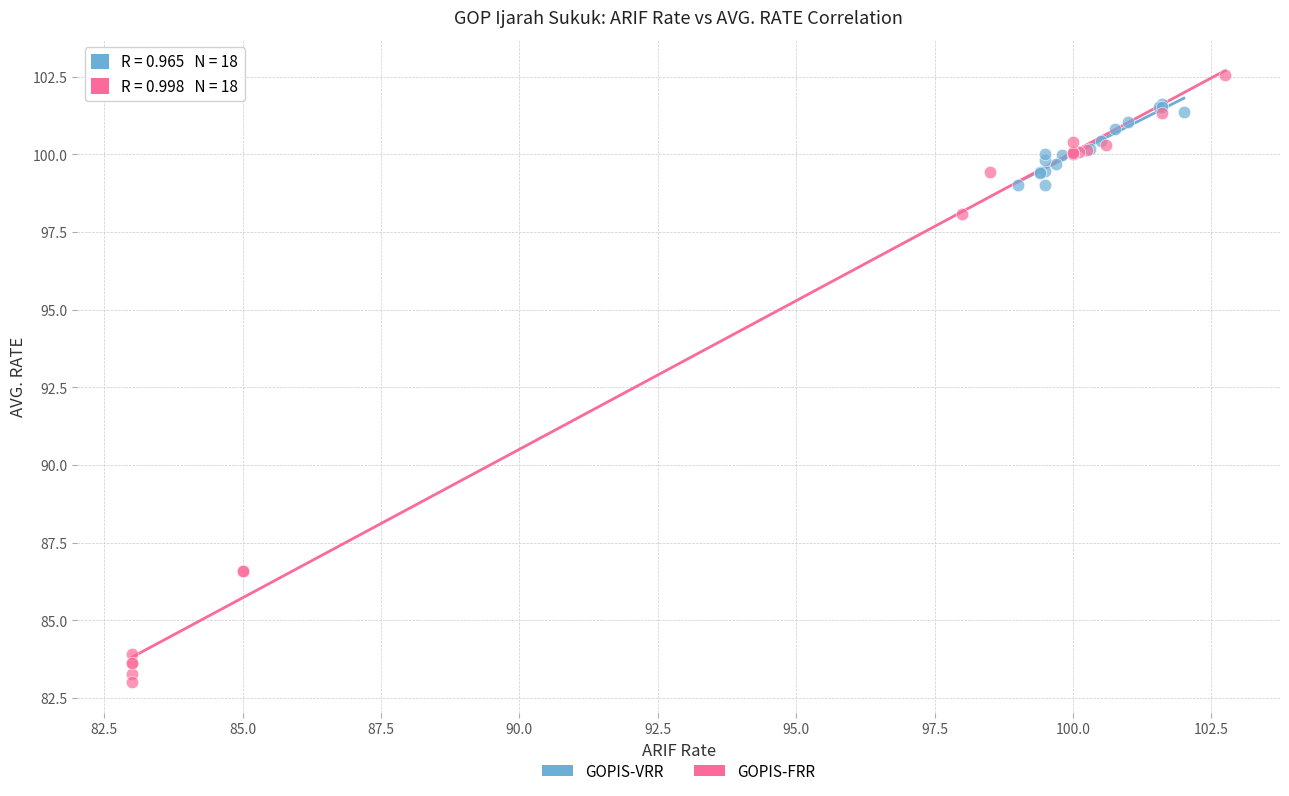

Which series has the largest Y range (max minus min)?

GOPIS-FRR